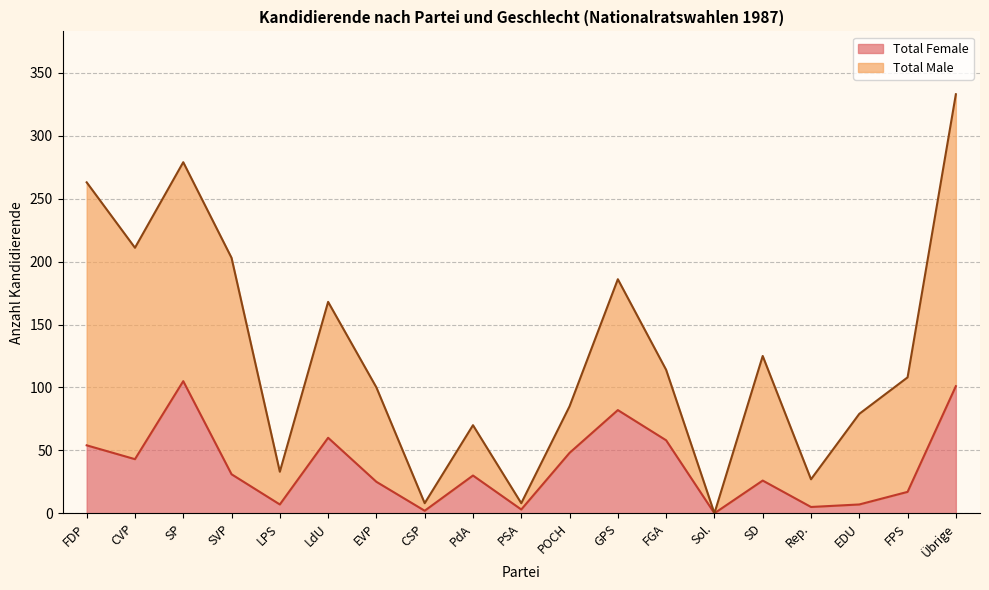

At which label does the data first exceed 30?

FDP